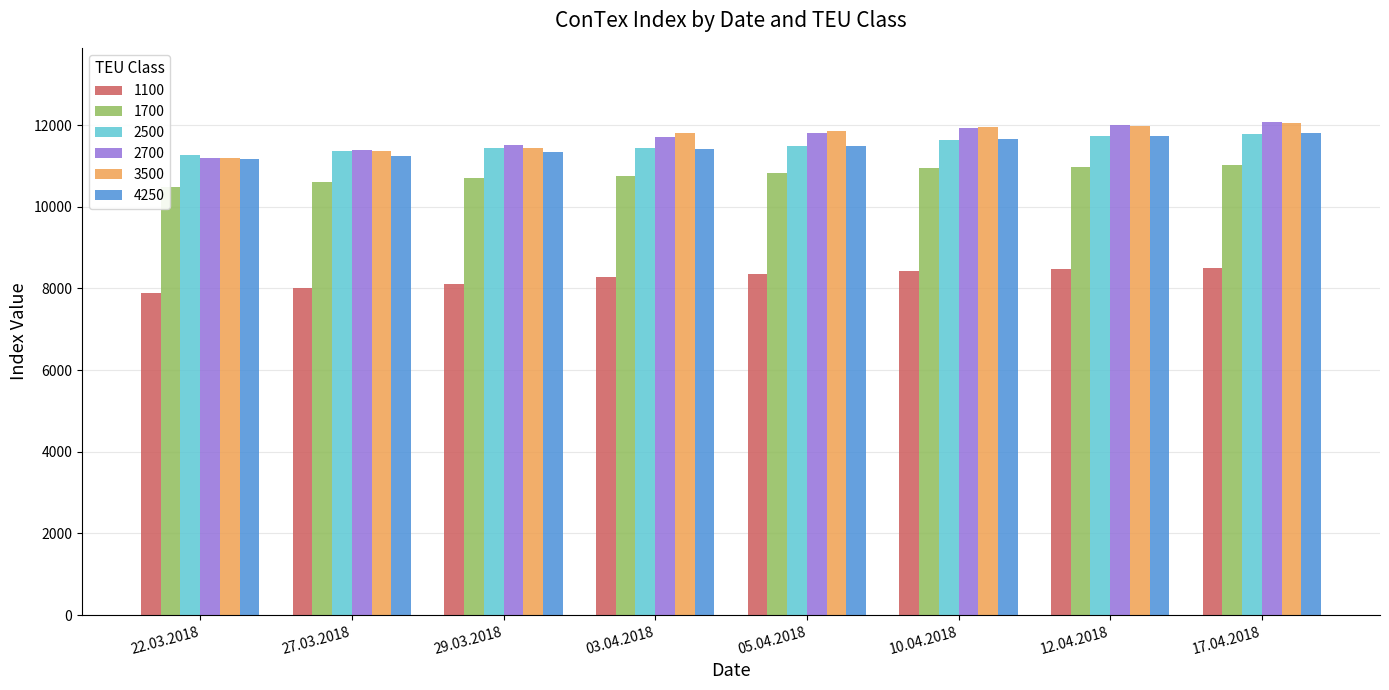

Are the bars horizontal?

No